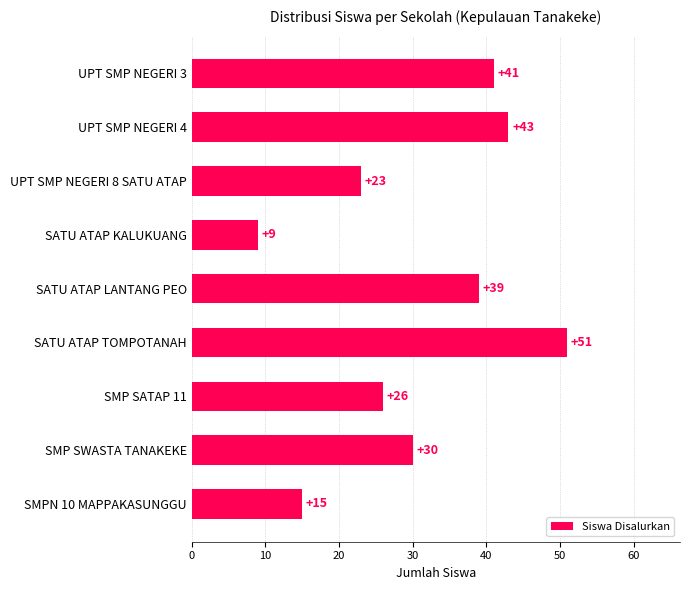

Reading top to bottom, transcribe all the data shown in this chart.

UPT SMP NEGERI 3=41	UPT SMP NEGERI 4=43	UPT SMP NEGERI 8 SATU ATAP=23	SATU ATAP KALUKUANG=9	SATU ATAP LANTANG PEO=39	SATU ATAP TOMPOTANAH=51	SMP SATAP 11=26	SMP SWASTA TANAKEKE=30	SMPN 10 MAPPAKASUNGGU=15